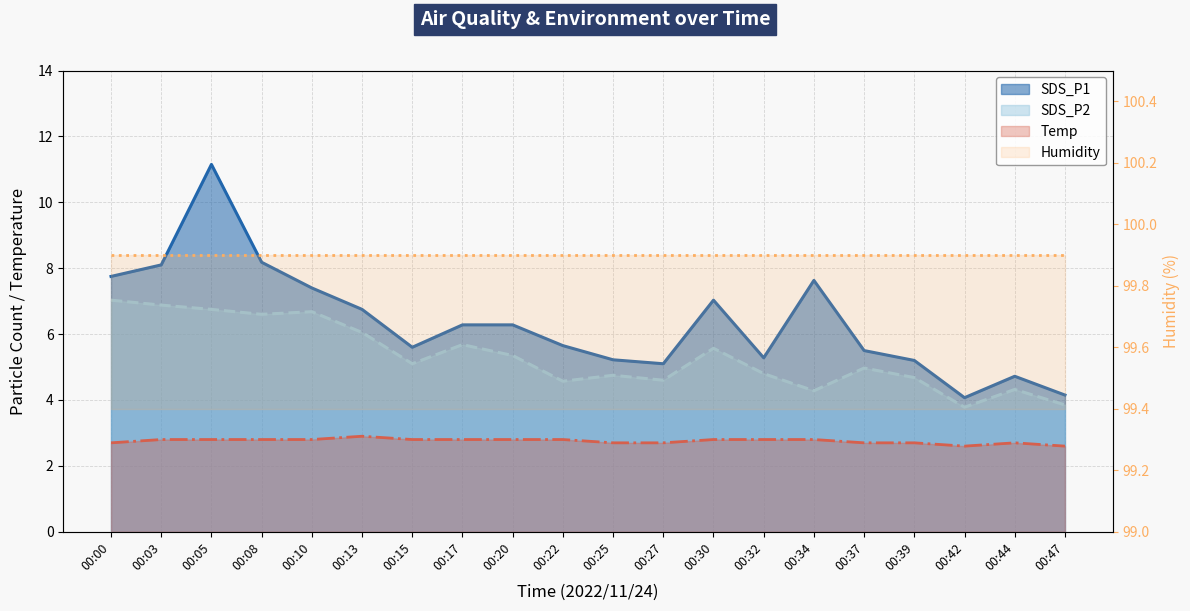

In Temp, how many points are higher than both neighbors (excluding endpoints)?

2